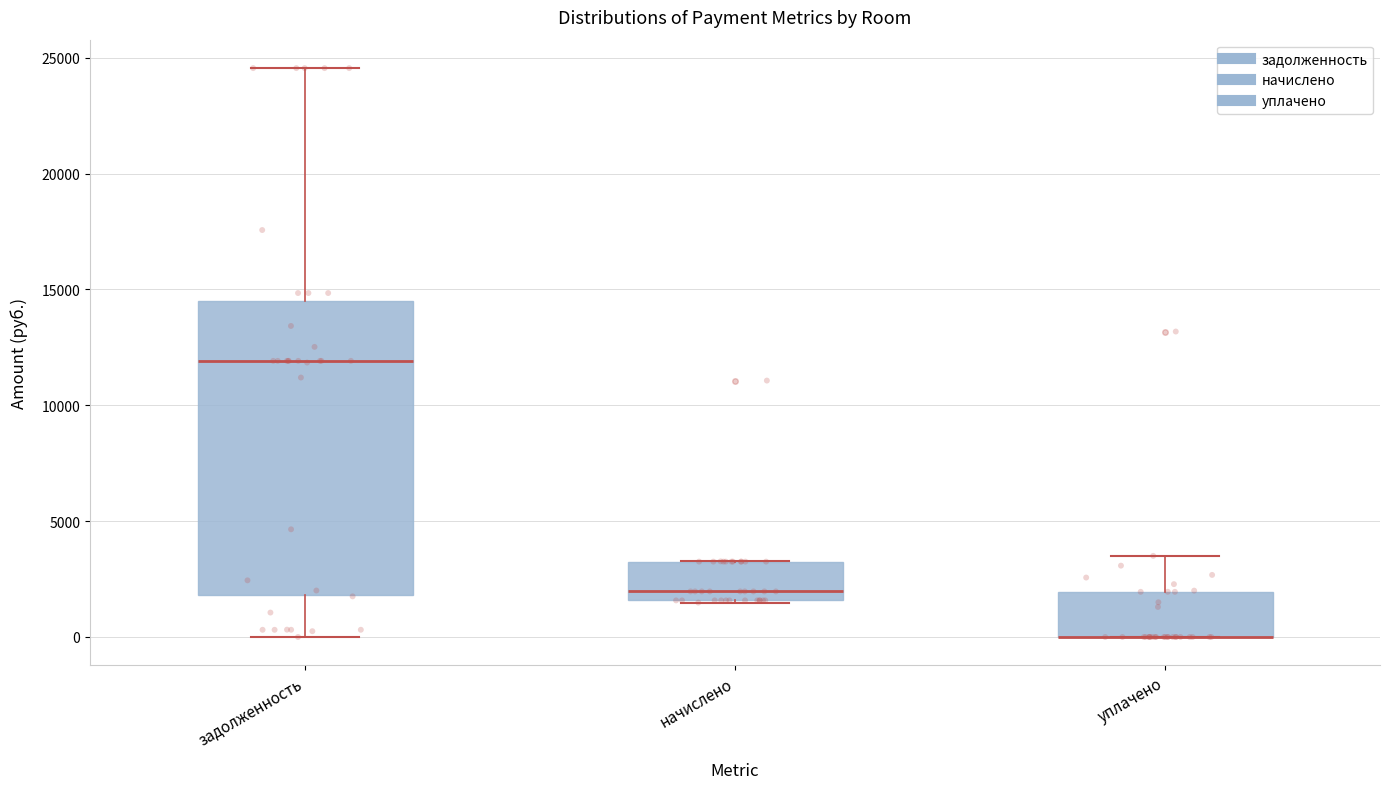

Where is the lower edge of the box for задолженность on the y-axis? The values are not printed on the chart, so give them approximately, as read against the axis.

2000